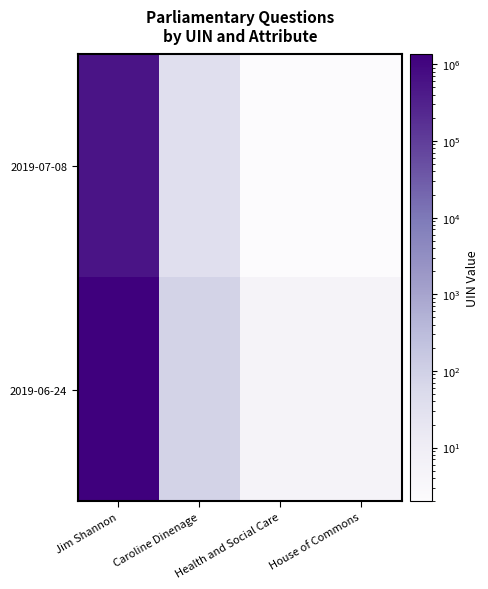

What is the smallest value displayed?

2